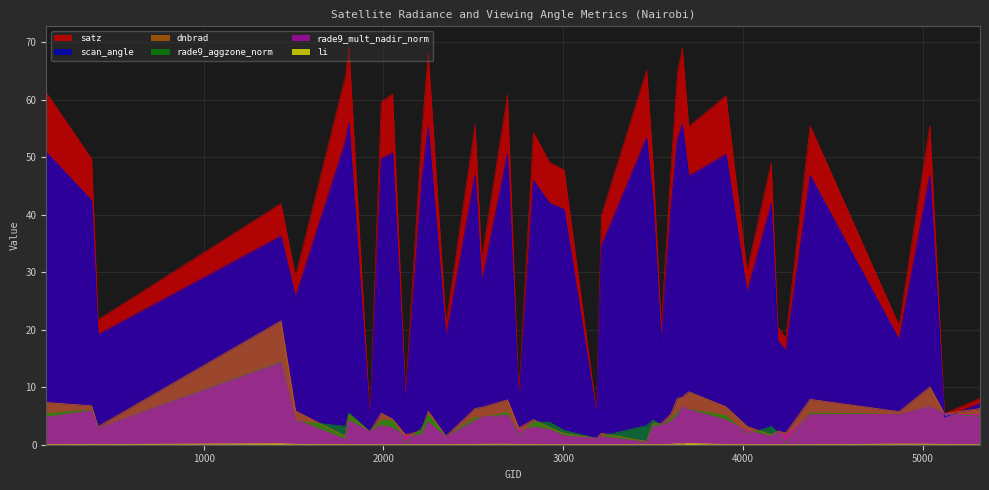

How many values in the rade9_aggzone_norm series are below 4?

18